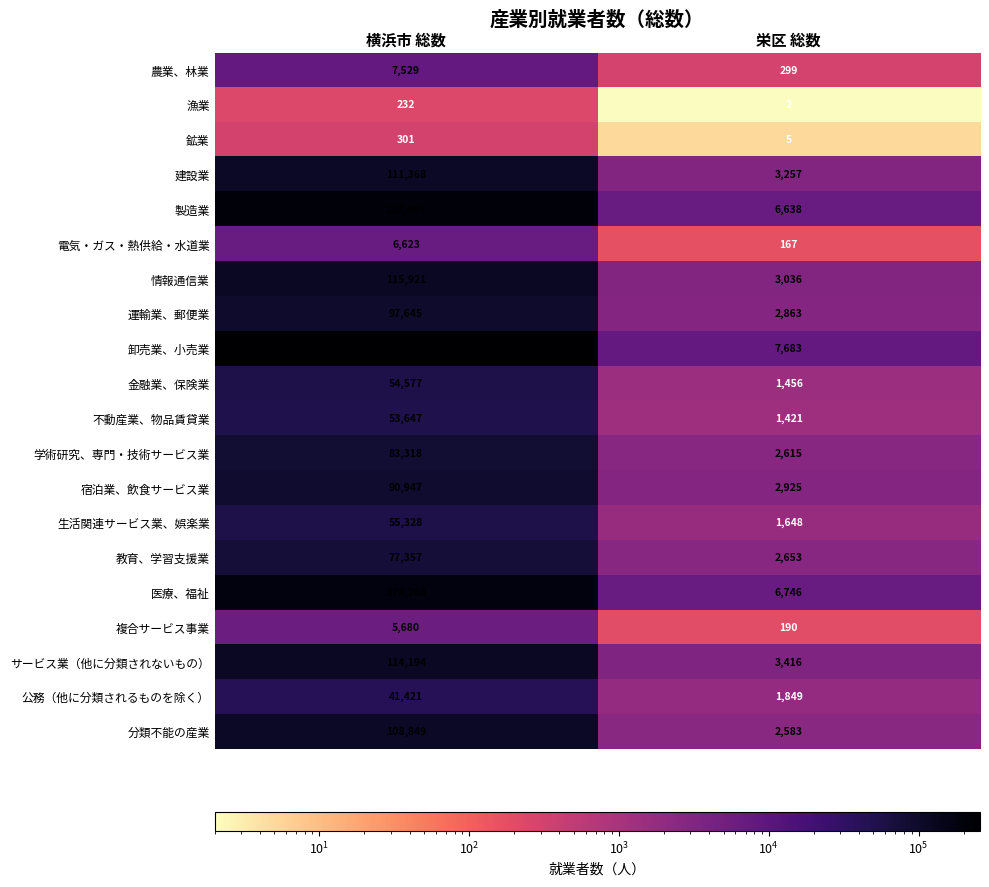

Which series has the widest spread of values?

卸売業、小売業